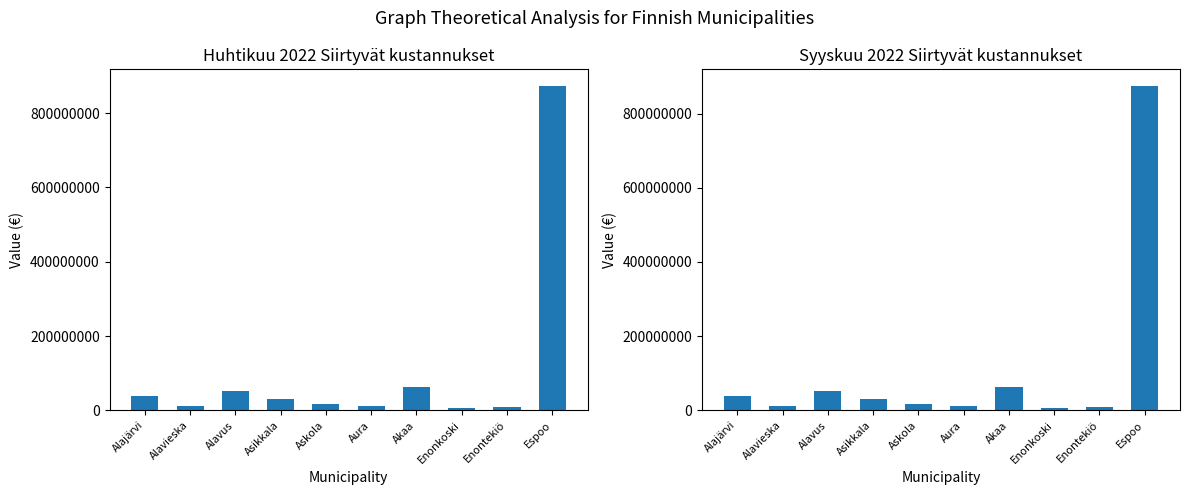

At which label does Huhtikuu 2022 reach its minimum?

Enonkoski